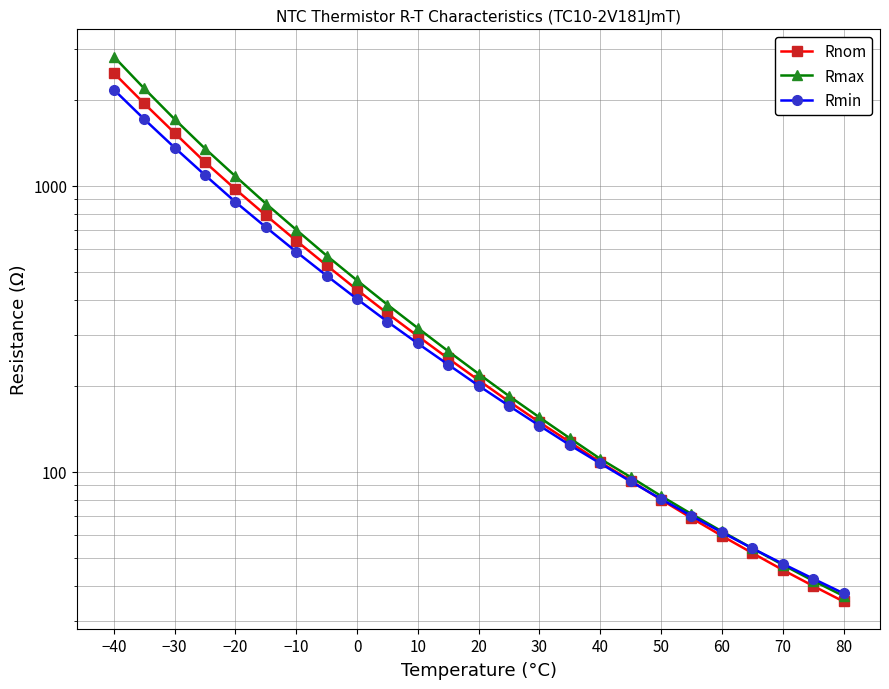

Which series has the largest total across all categories?

Rmax